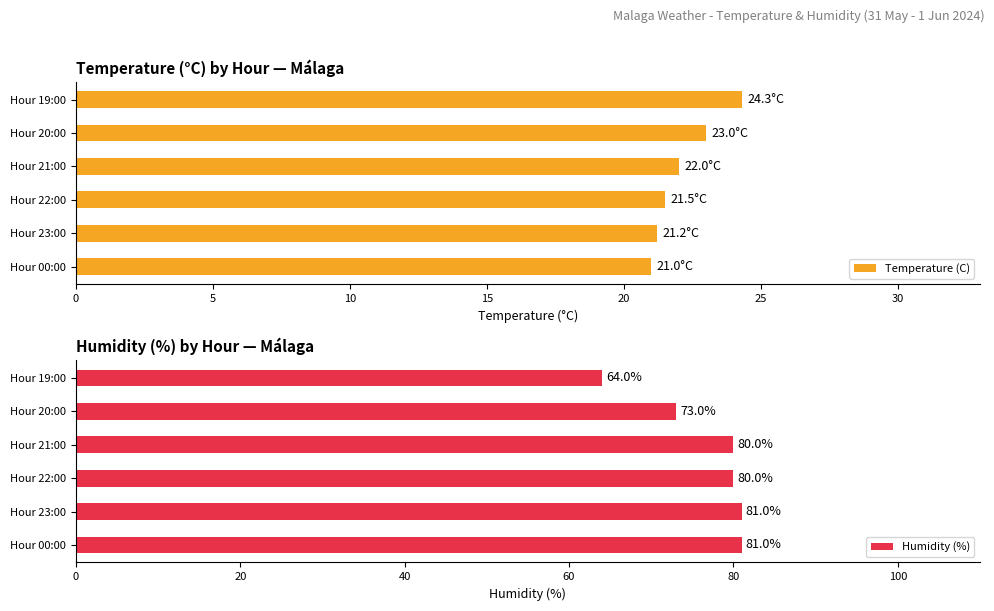

What value does the Temperature (C) series have at Hour 22:00?

21.5